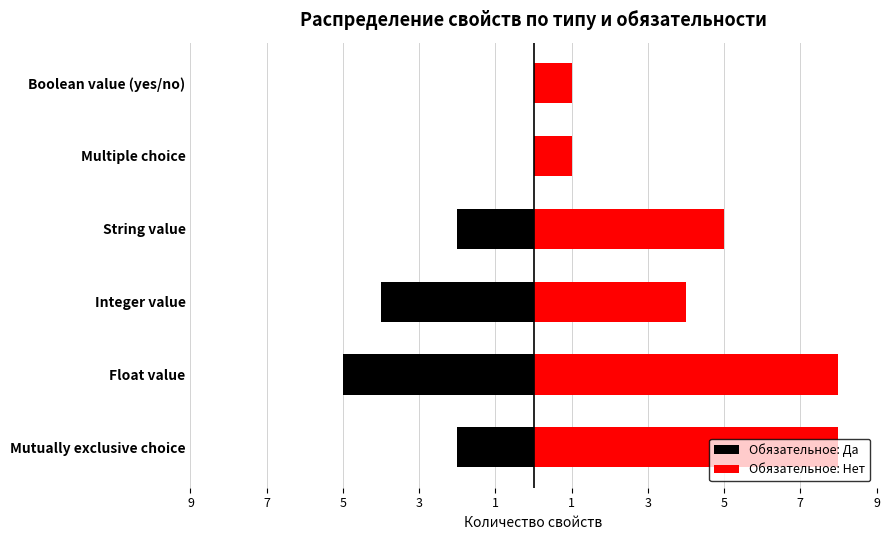

Reading left to right, extract all data points from this chart.

Обязательное: Да: -2	-5	-4	-2	0	0
Обязательное: Нет: 8	8	4	5	1	1